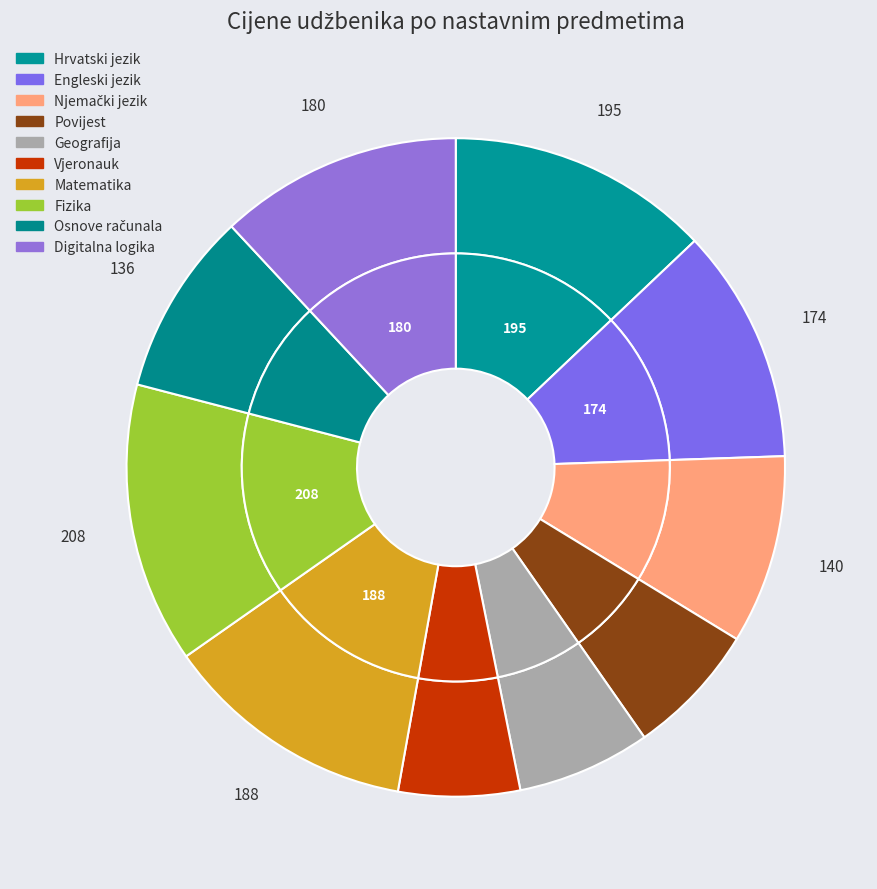

Which has a higher value, Fizika or Vjeronauk?

Fizika